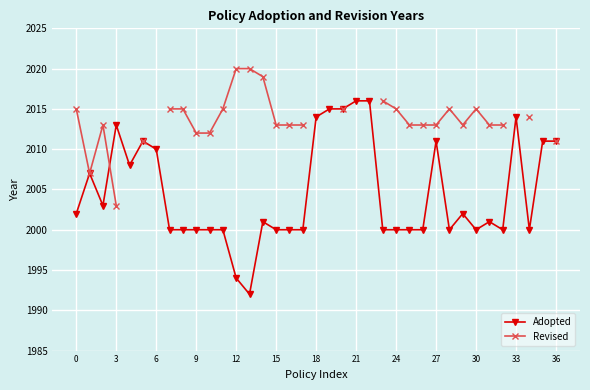

What is the approximate value of Adopted at 24?

2000